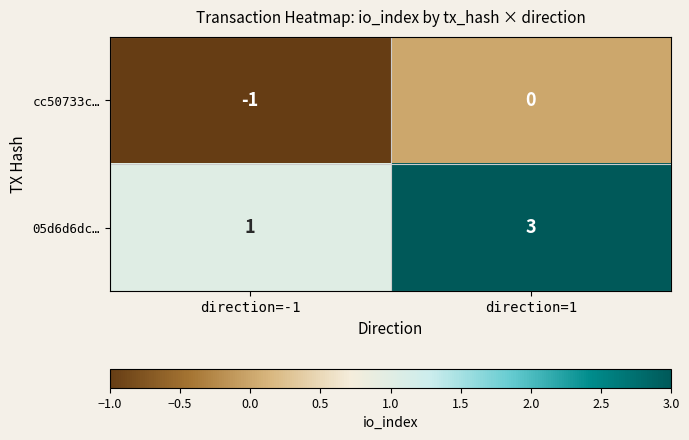

Rank the series at direction=1 from lowest to highest value.

cc50733c…, 05d6d6dc…